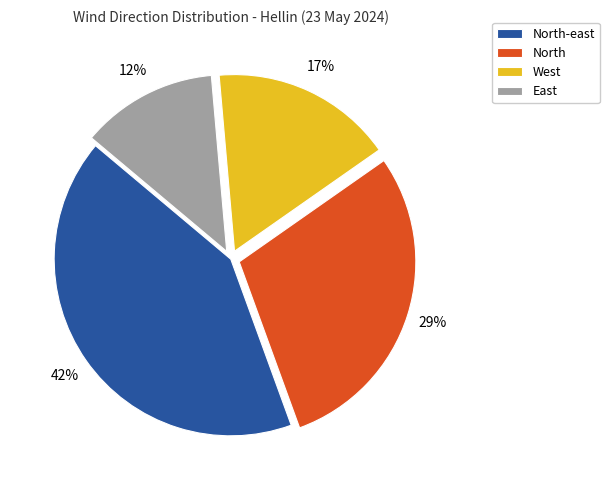

To the nearest percent, what is the average slice percentage?

25%